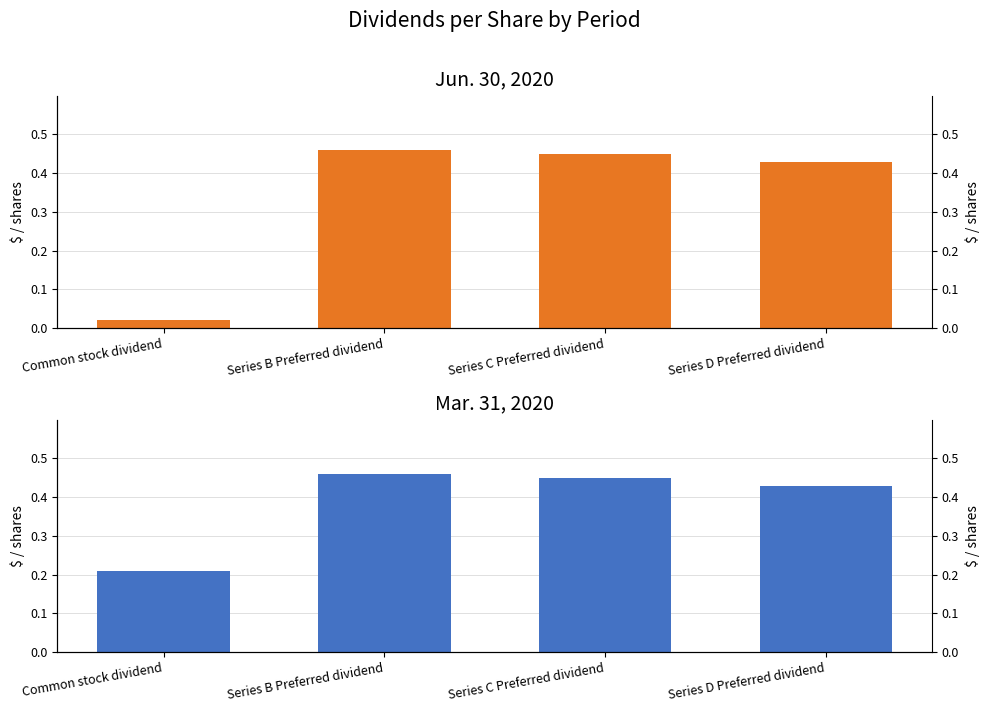

Reading right to left, transcribe all the data shown in this chart.

Jun. 30, 2020: 0.4	0.5	0.5	0.0
Mar. 31, 2020: 0.4	0.5	0.5	0.2